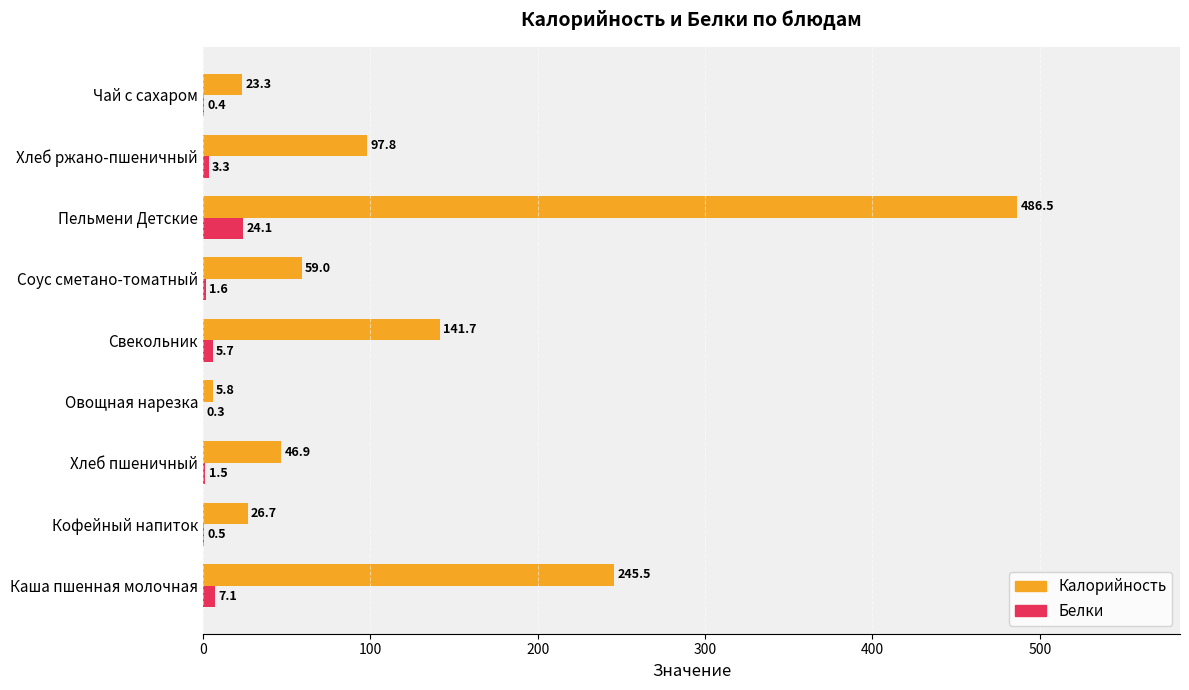

What value does the Калорийность series have at Свекольник?

141.7